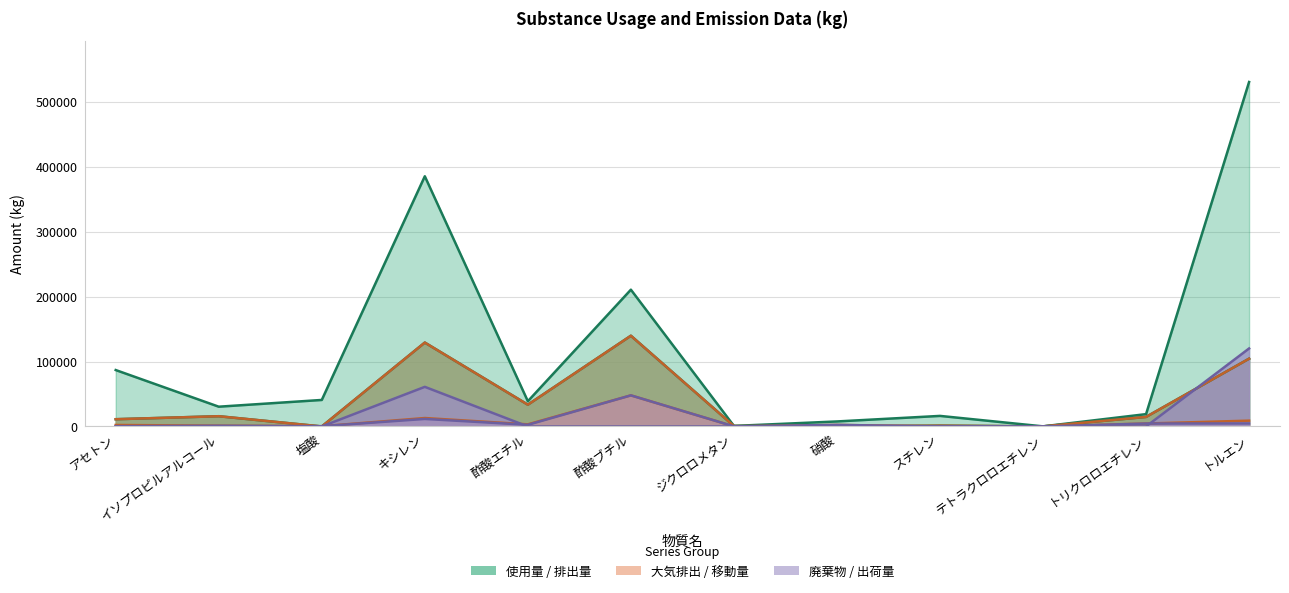

How many interior local peaks does the 環境への排出量／大気（kg） series have?

4